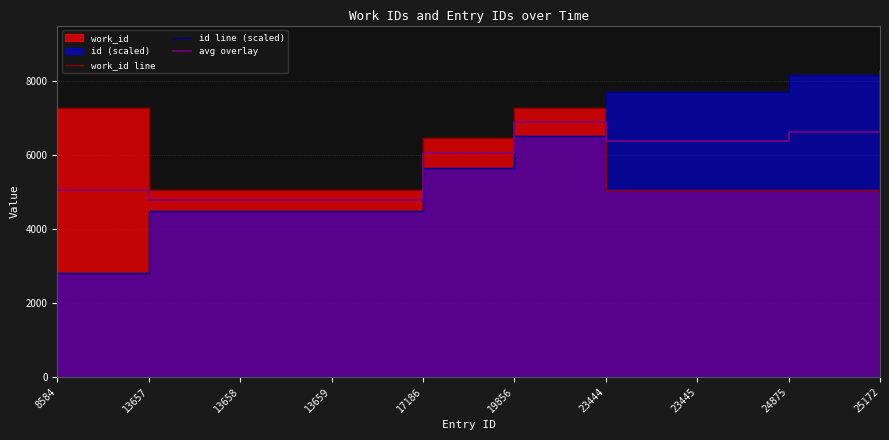

What is the maximum value shown in the chart?

8271.0